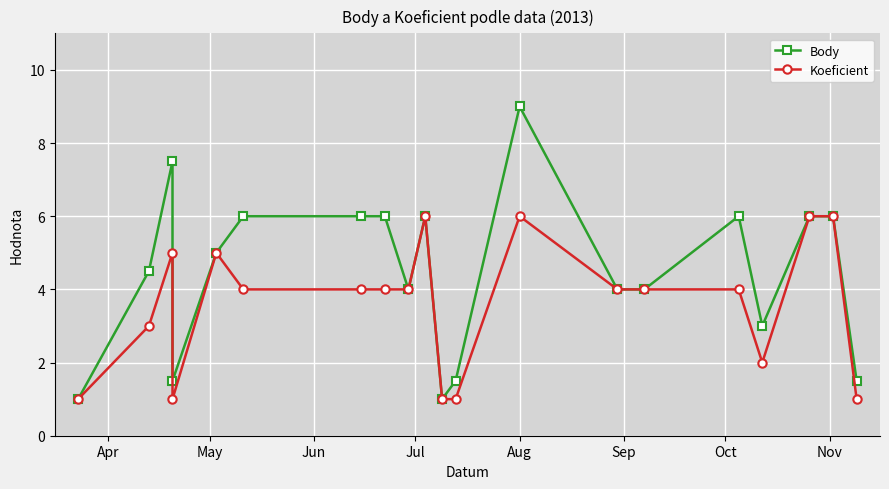

True or false: Body and Koeficient intersect in this chart.

False